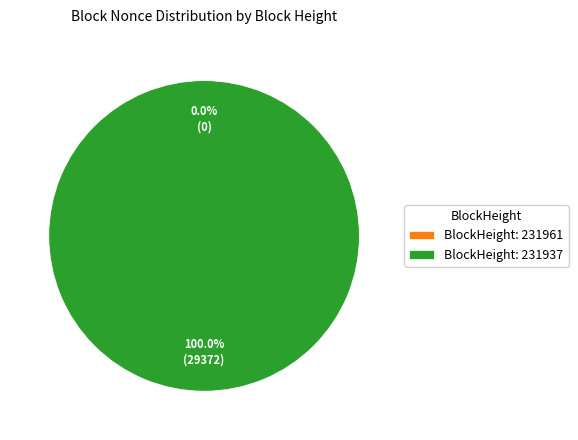

What percentage do 231961 and 231937 together represent?

100.0%